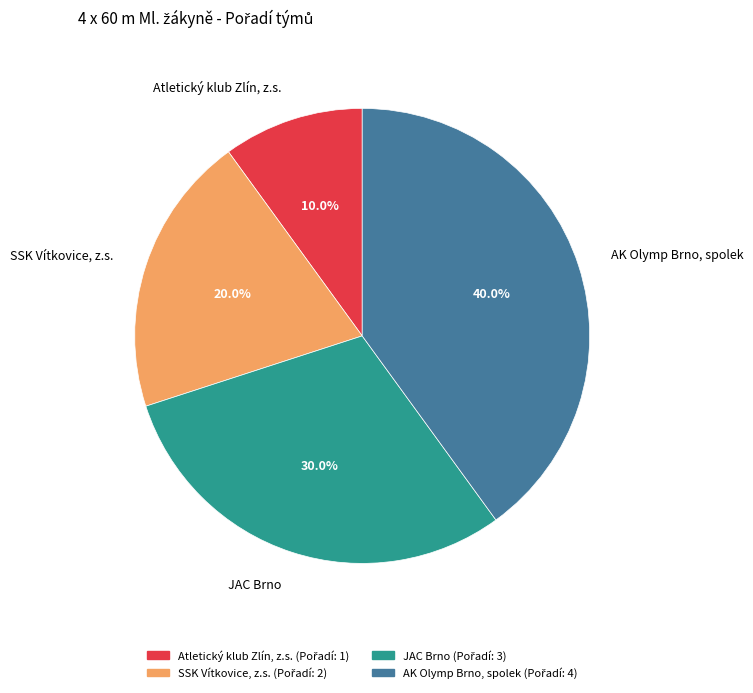

Does Atletický klub Zlín, z.s. account for over 50% of the chart?

No